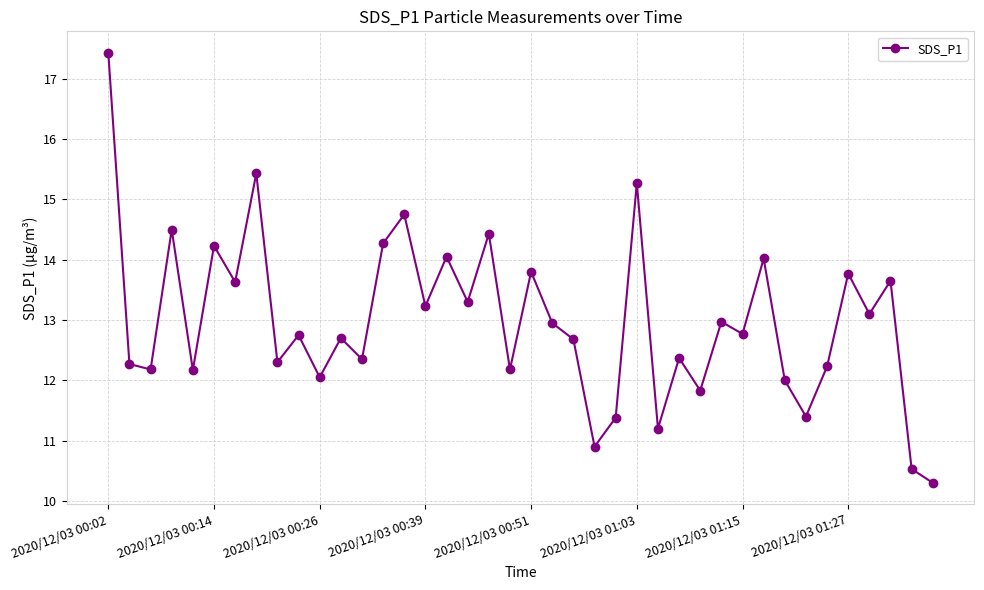

How many interior local valleys (lower than both neighbors) does the data have?

15